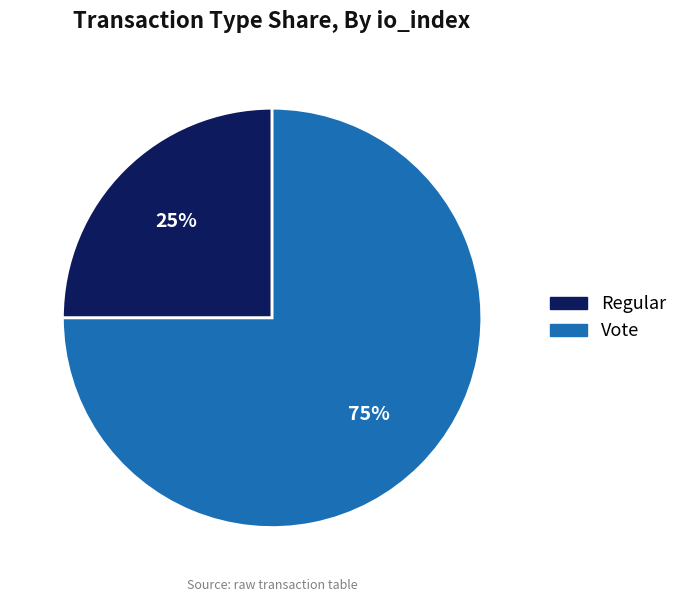

The Vote slice represents 75% of the pie. True or false?

True